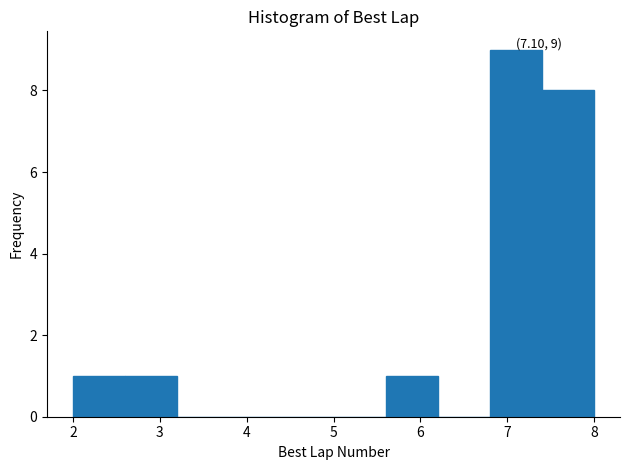

Which range on the x-axis has the tallest bar?

6.8 to 7.4